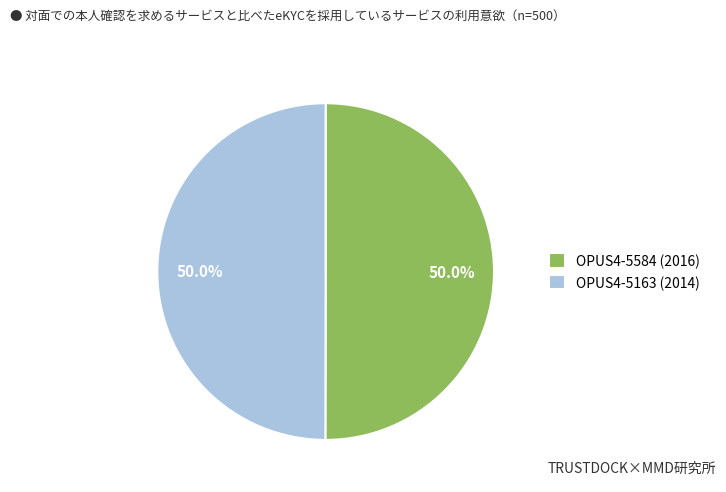

To the nearest percent, what is the combined percentage of OPUS4-5584 and OPUS4-5163?

100%